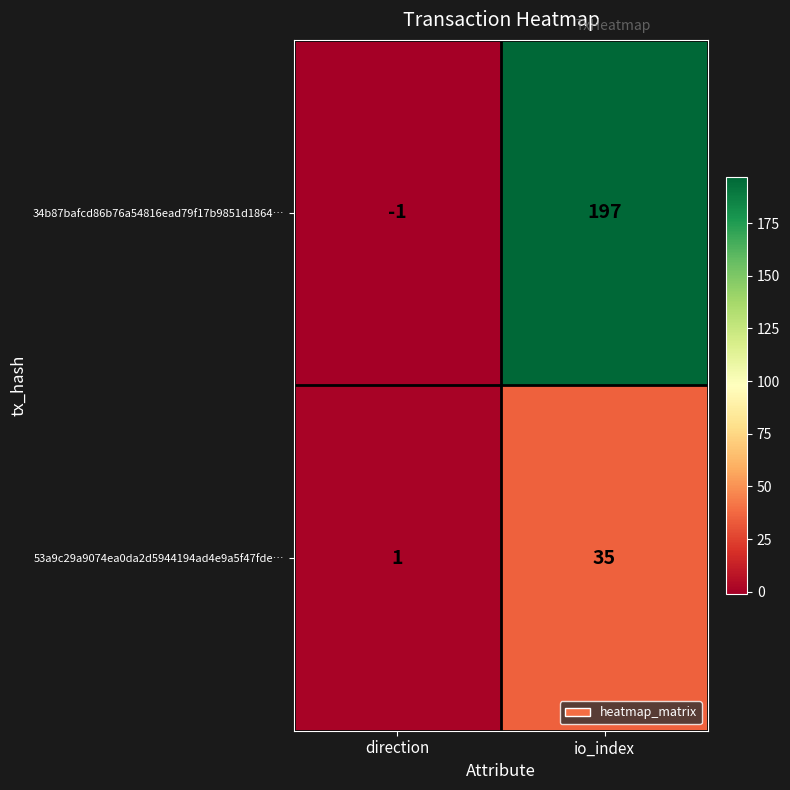

Which series has the largest range (max minus min)?

34b87bafcd86b76a54816ead79f17b9851d1864…